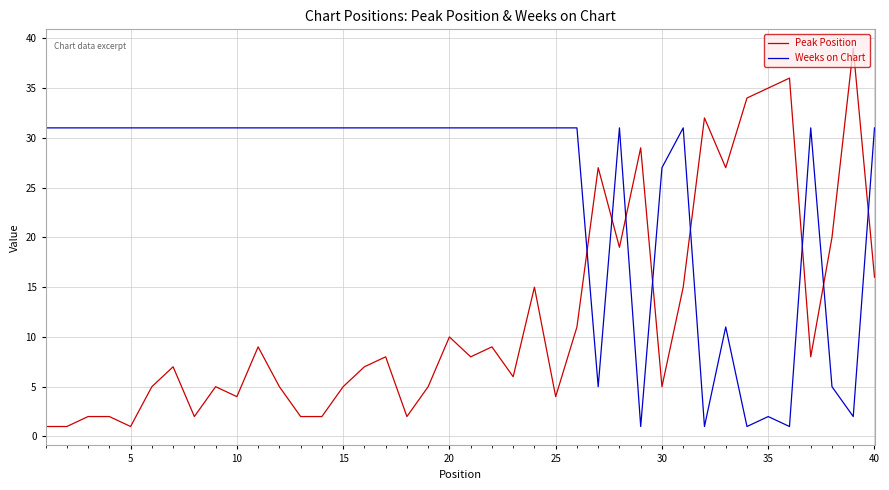

Rank the series by their maximum value, from lowest to highest.

Weeks on Chart, Peak Position